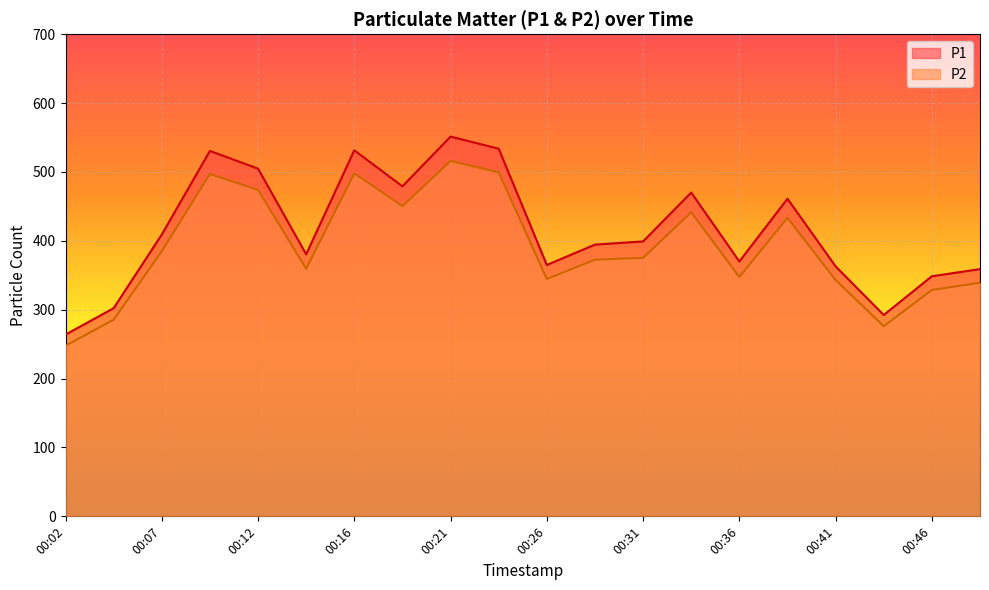

True or false: P2 and P1 intersect in this chart.

False